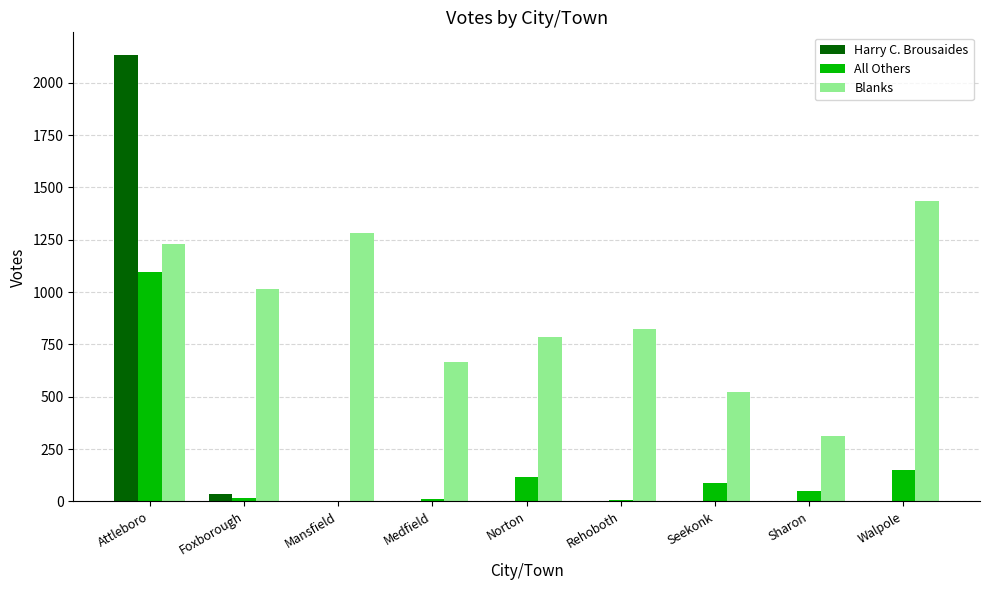

Between Seekonk and Sharon, which series saw the biggest shift?

Blanks